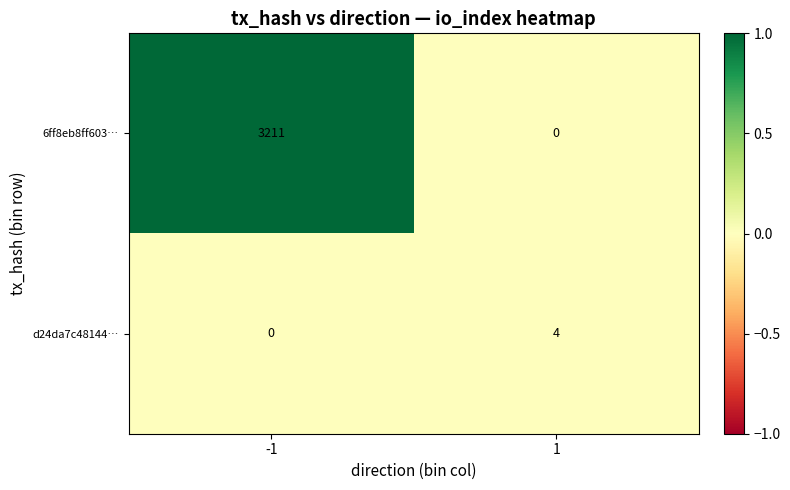

What is the approximate value of d24da7c48144… at 1?

4